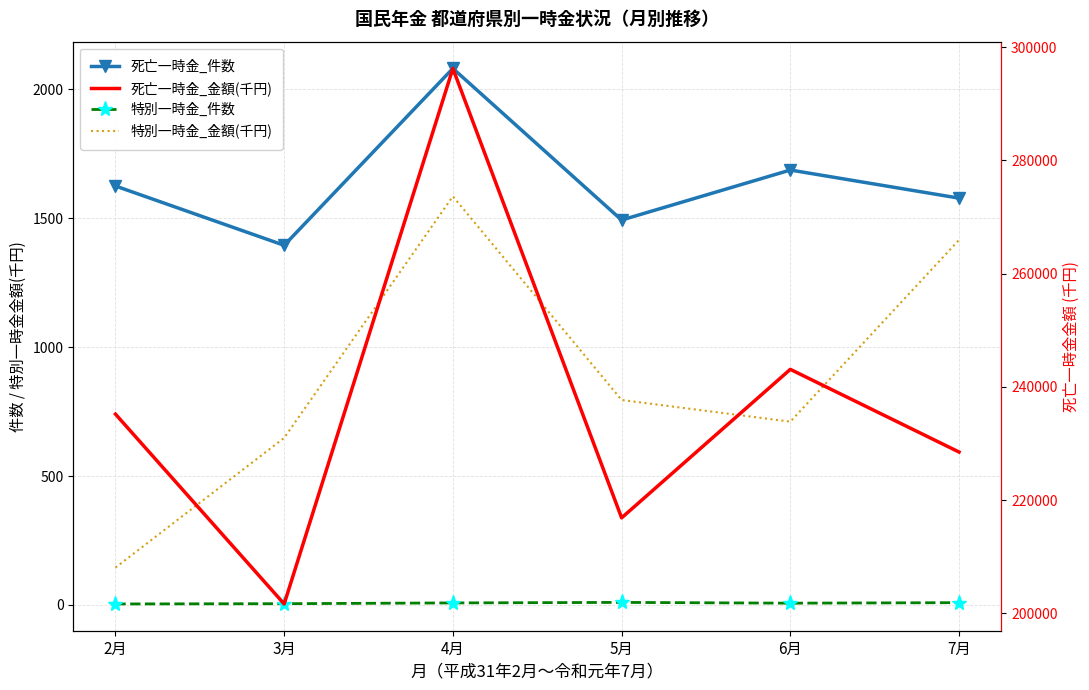

What are all the series names shown in the legend?

死亡一時金_件数, 特別一時金_件数, 特別一時金_金額(千円), 死亡一時金_金額(千円)